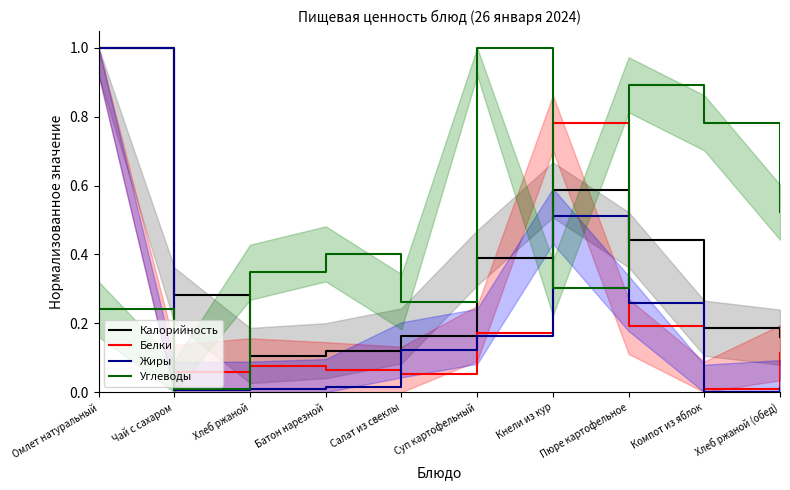

At which category is the sum across all series the highest?

Омлет натуральный